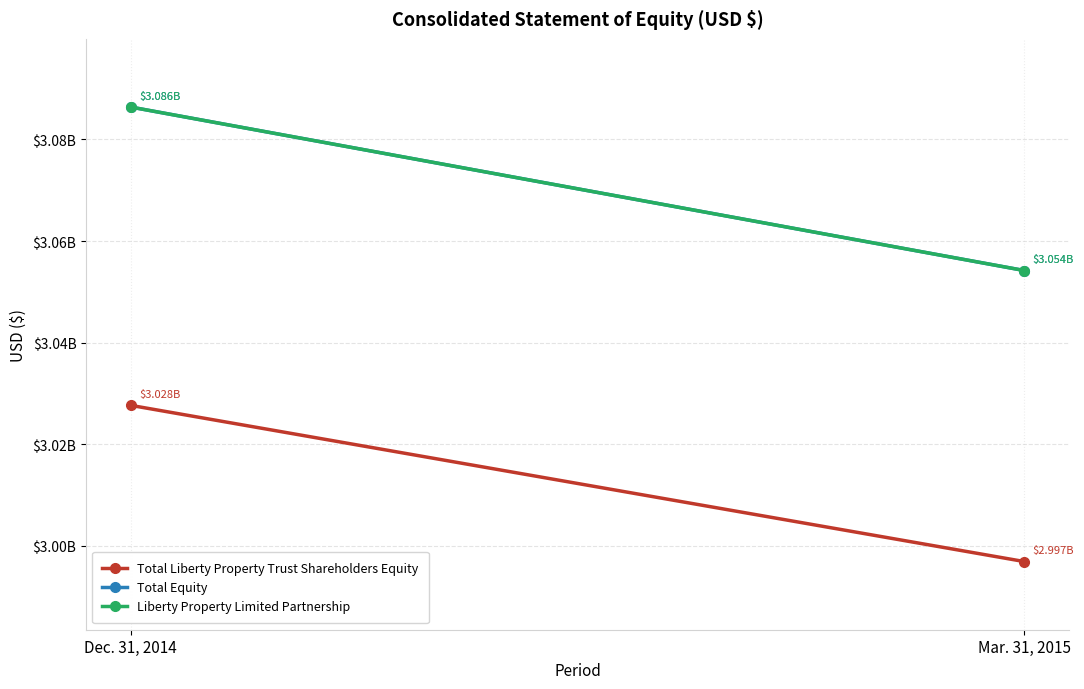

What is the average value of the Liberty Property Limited Partnership series?

3070294500